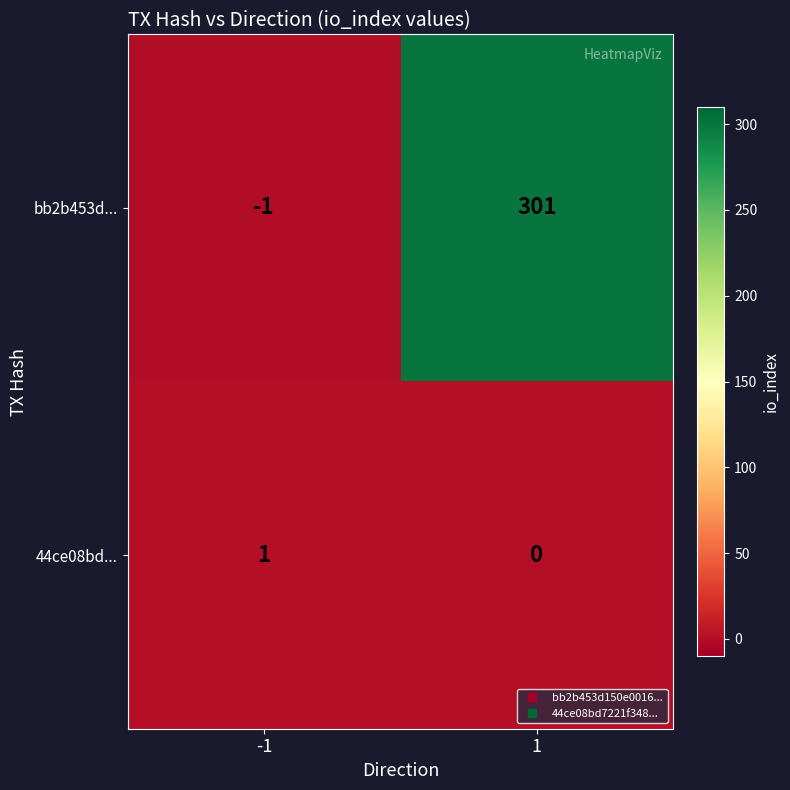

Is the value of 44ce08bd... at 1 greater than the value of bb2b453d... at -1?

Yes